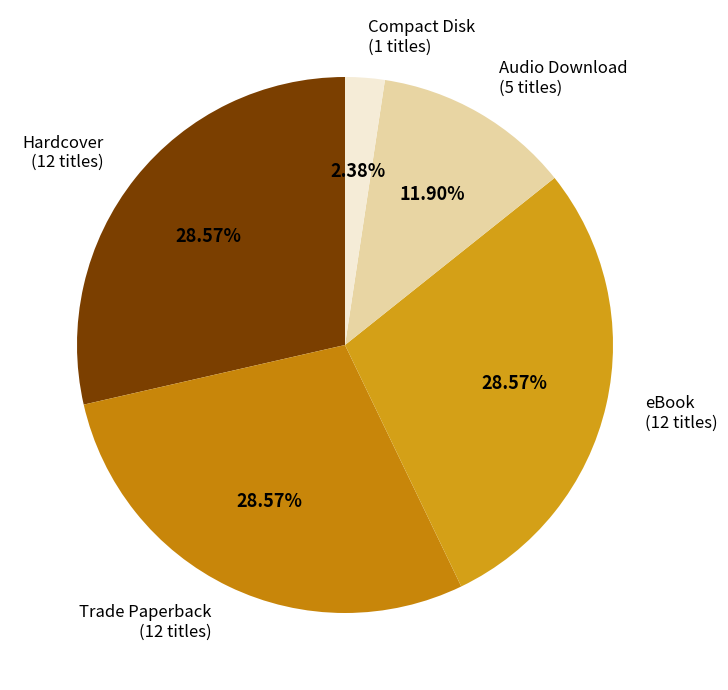

Rank the categories by value from lowest to highest.

Compact Disk, Audio Download, Hardcover, Trade Paperback, eBook